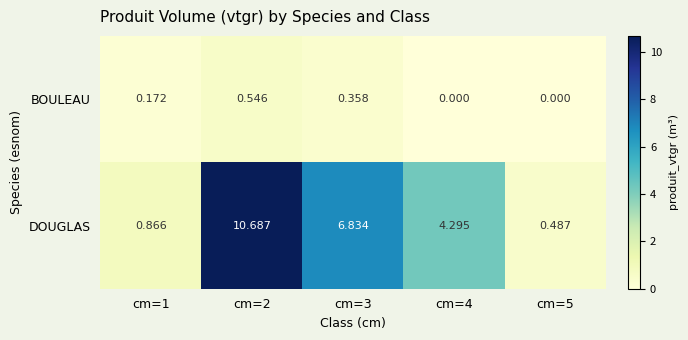

Rank the series by their average value, from lowest to highest.

BOULEAU, DOUGLAS